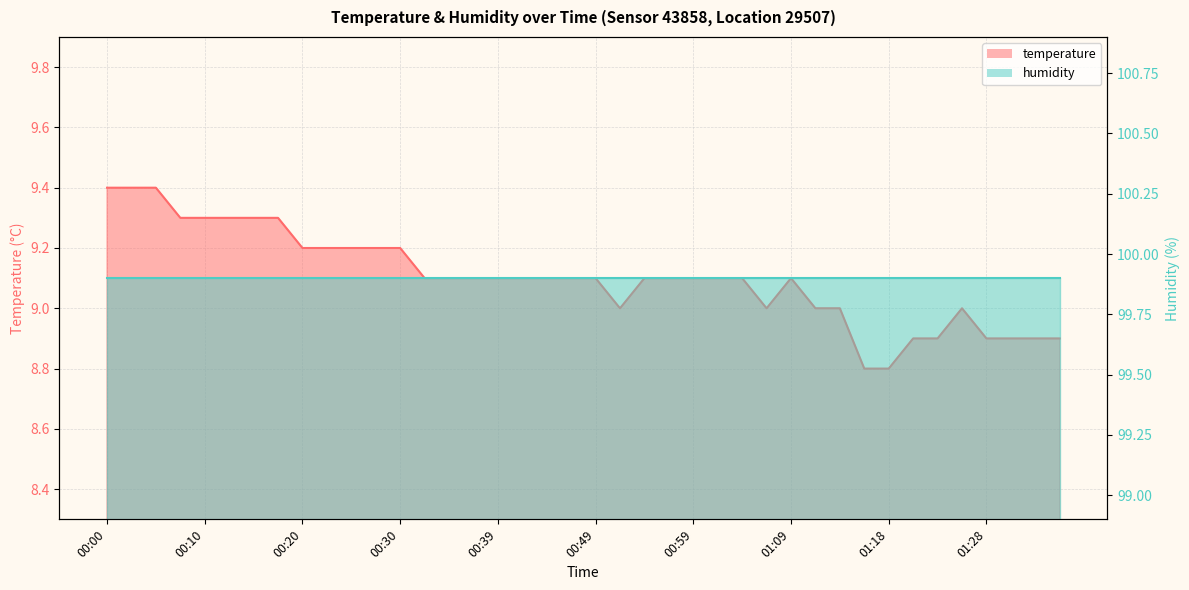

Rank the categories by value from lowest to highest.

01:16, 01:18, 01:21, 01:23, 01:28, 01:30, 01:33, 01:35, 00:51, 01:06, 01:11, 01:13, 01:26, 00:32, 00:34, 00:37, 00:39, 00:42, 00:44, 00:47, 00:49, 00:54, 00:56, 00:59, 01:01, 01:04, 01:09, 00:20, 00:22, 00:25, 00:27, 00:30, 00:08, 00:10, 00:12, 00:15, 00:17, 00:00, 00:03, 00:05